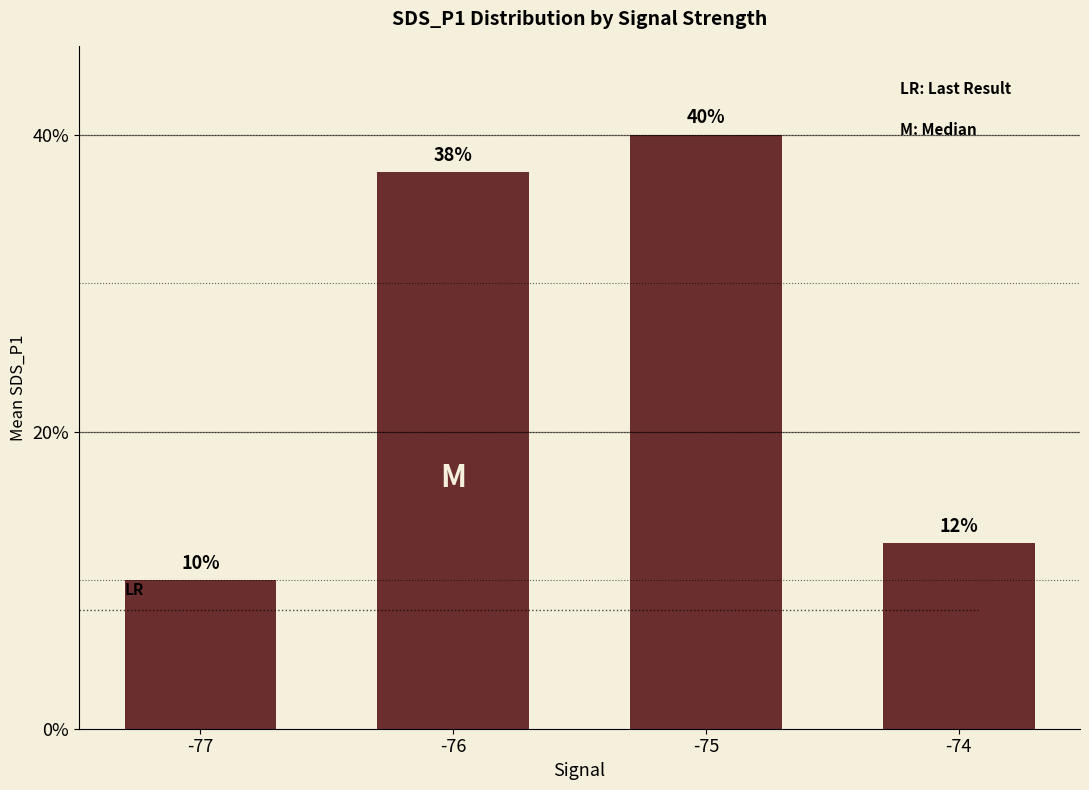

List the labels in order of value, smallest first.

-77, -74, -76, -75